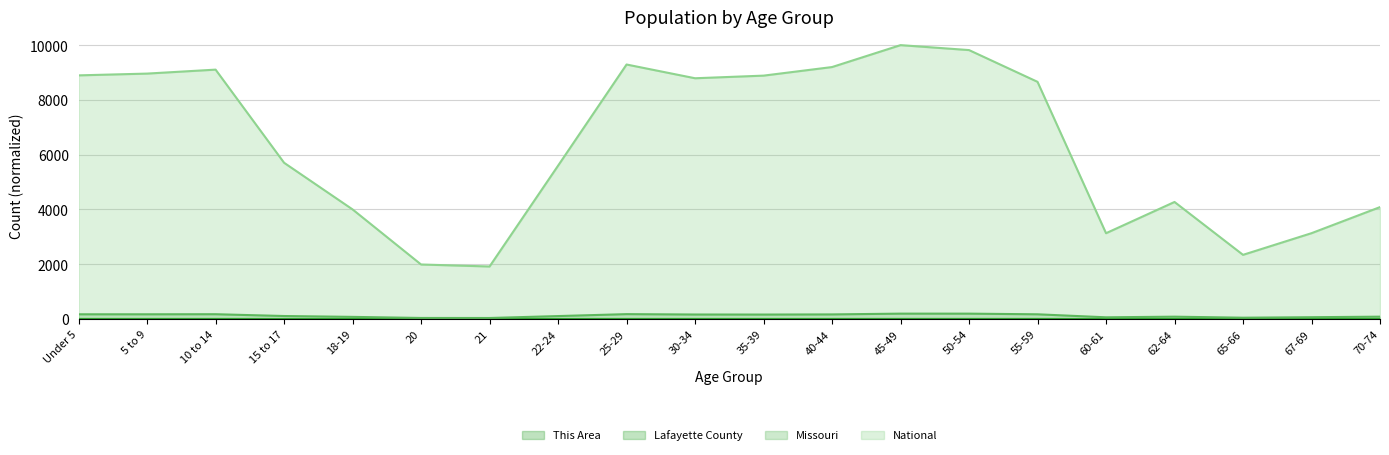

What is the sum of the Lafayette County values at 45-49 and 50-54?

2.3